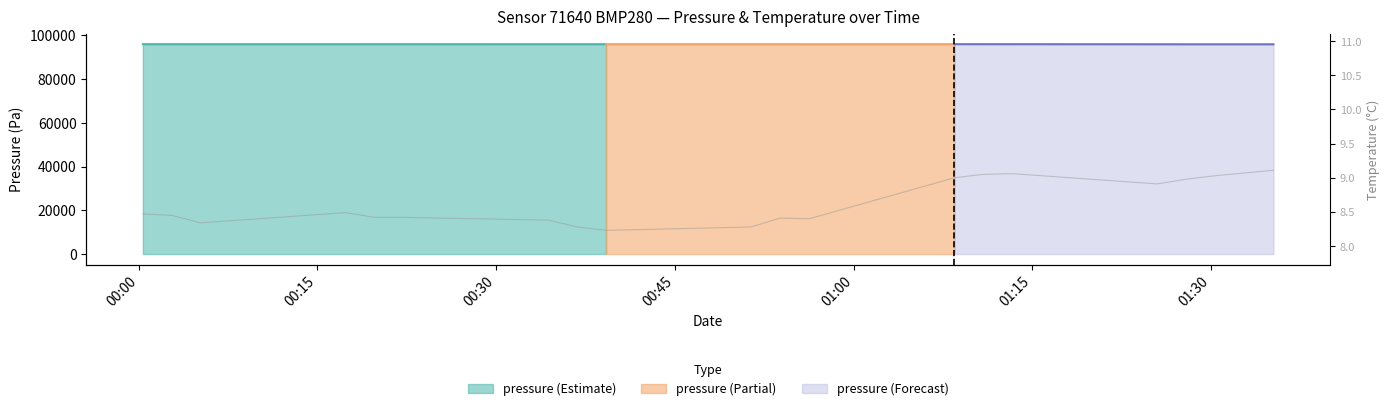

How many interior local valleys (lower than both neighbors) does the data have?

4